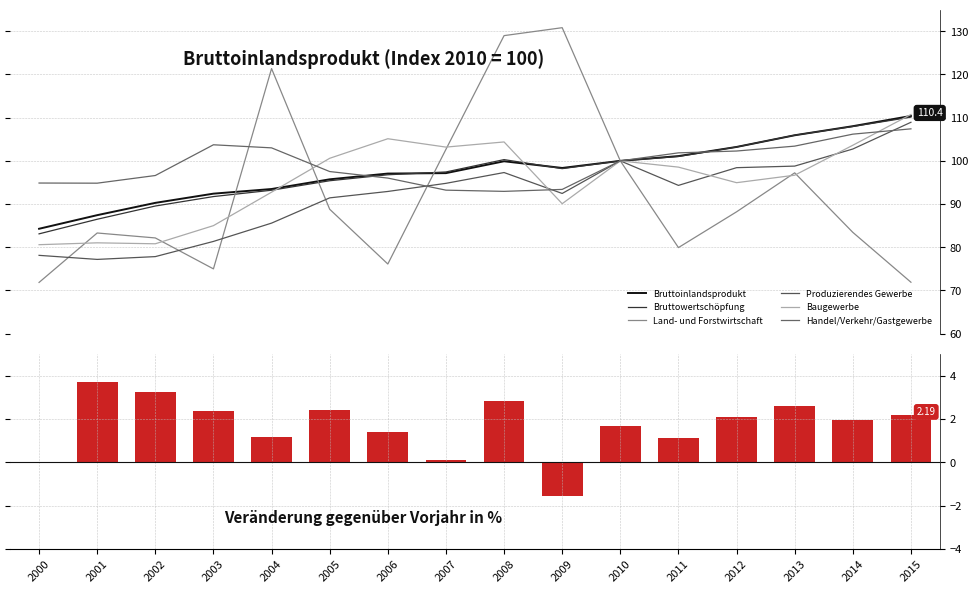

What is the spread (max minus min) of values at 2001?

17.7